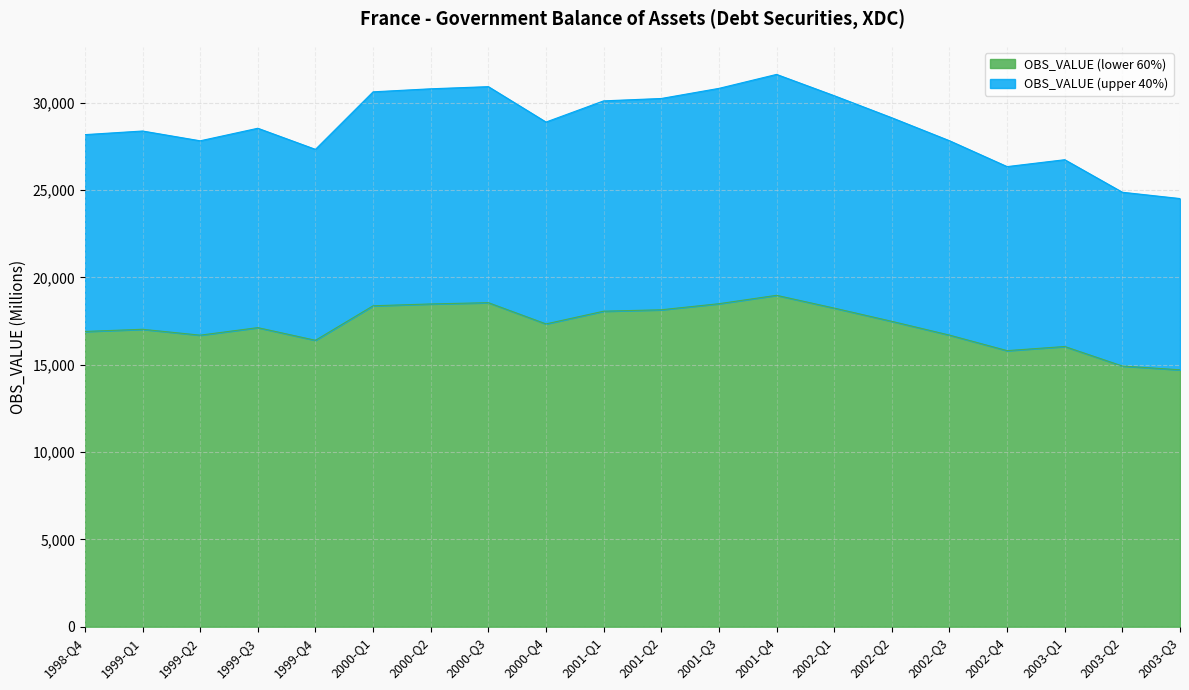

Which has a higher value, 1998-Q4 or 2002-Q4?

1998-Q4